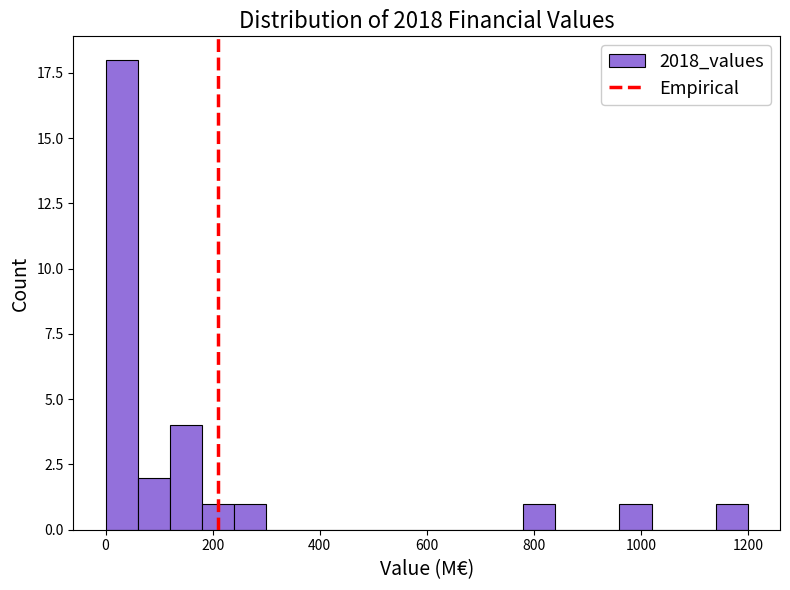

Around what value on the x-axis is the tallest bar? Give the approximate position of its centre, as read against the axis.

40